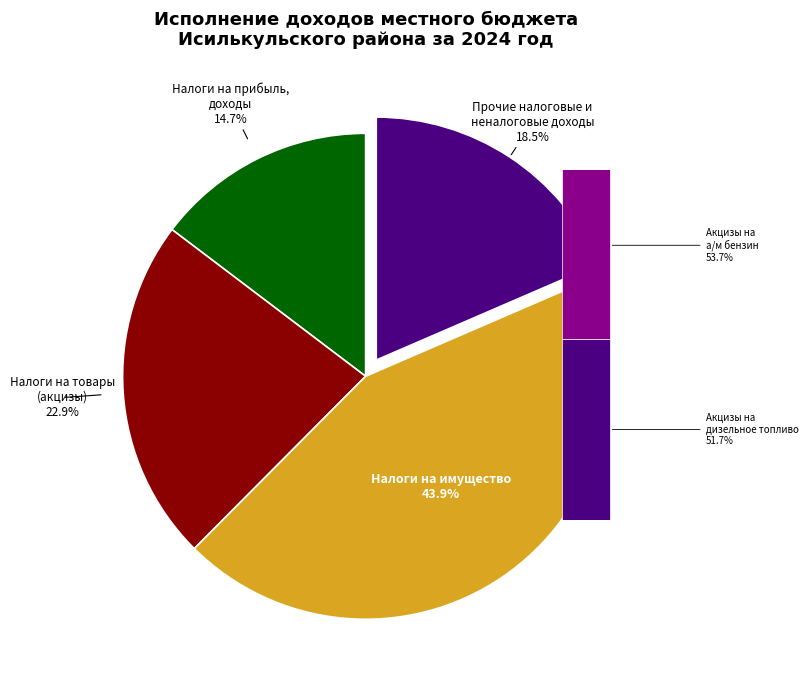

What is the largest slice in the pie chart?

Налоги на
имущество